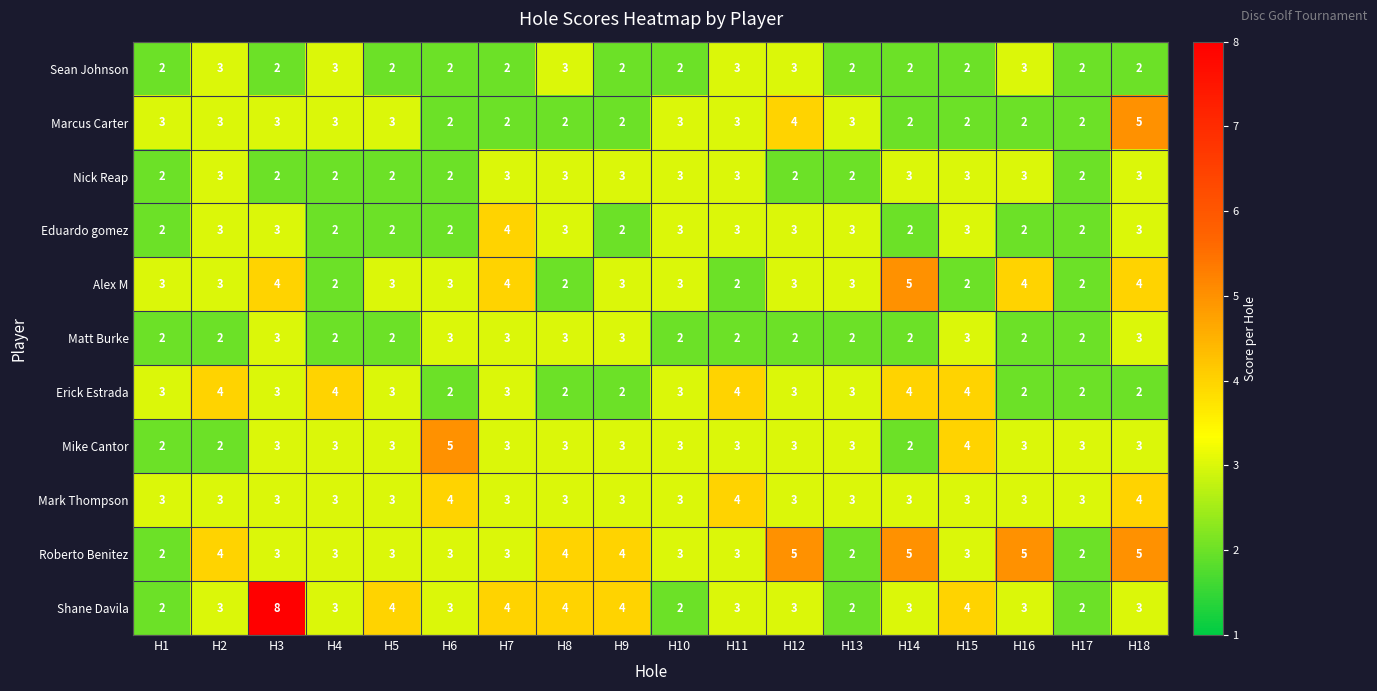

What is the sum of all Erick Estrada values?

53